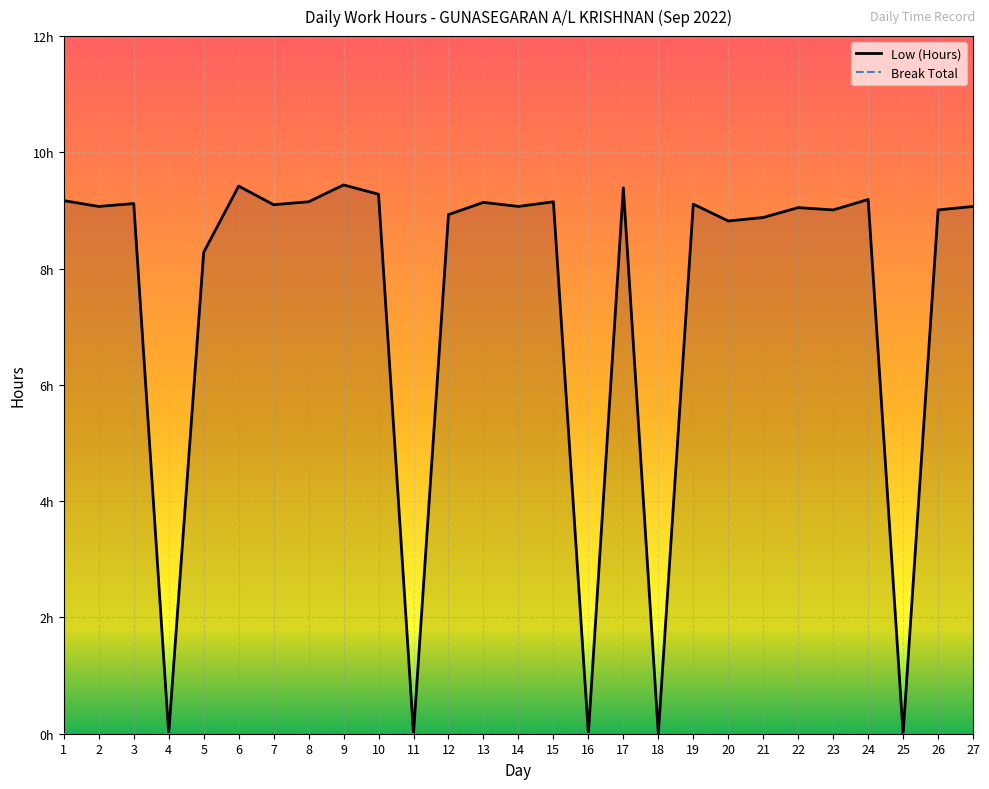

Which label corresponds to the smallest value in the chart?

4